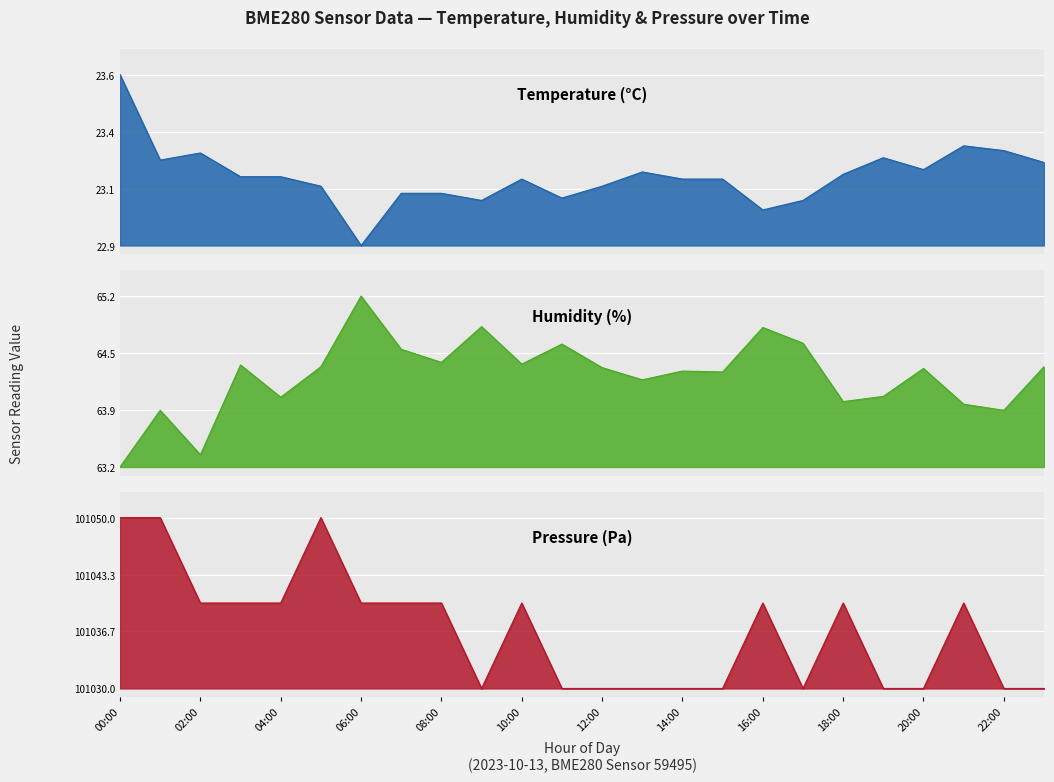

What is the greatest value displayed?

101050.0